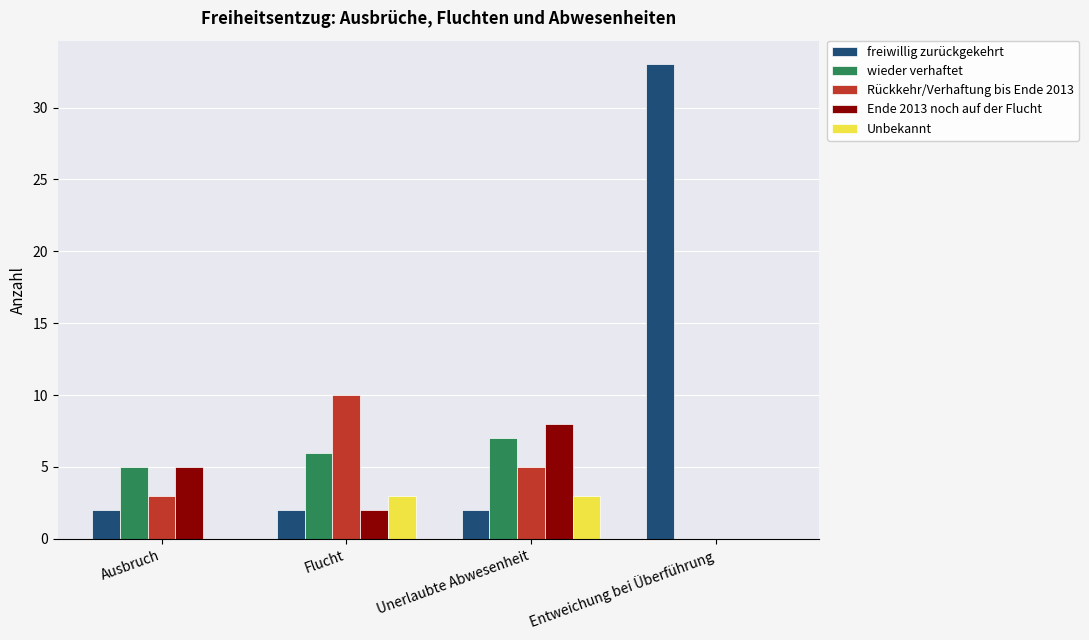

How many Unbekannt values are between 0 and 3?

4